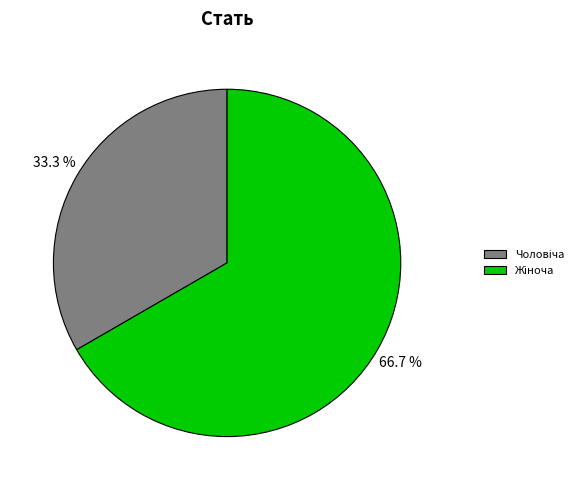

Does any single category account for the majority?

Yes